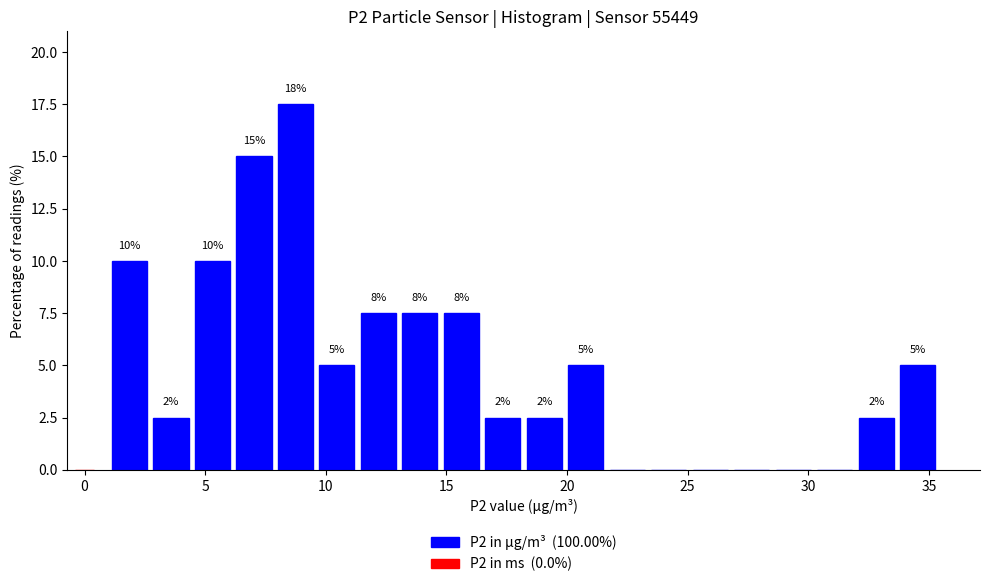

Read against the x-axis, roughly where is the centre of the tallest bar?

8.5